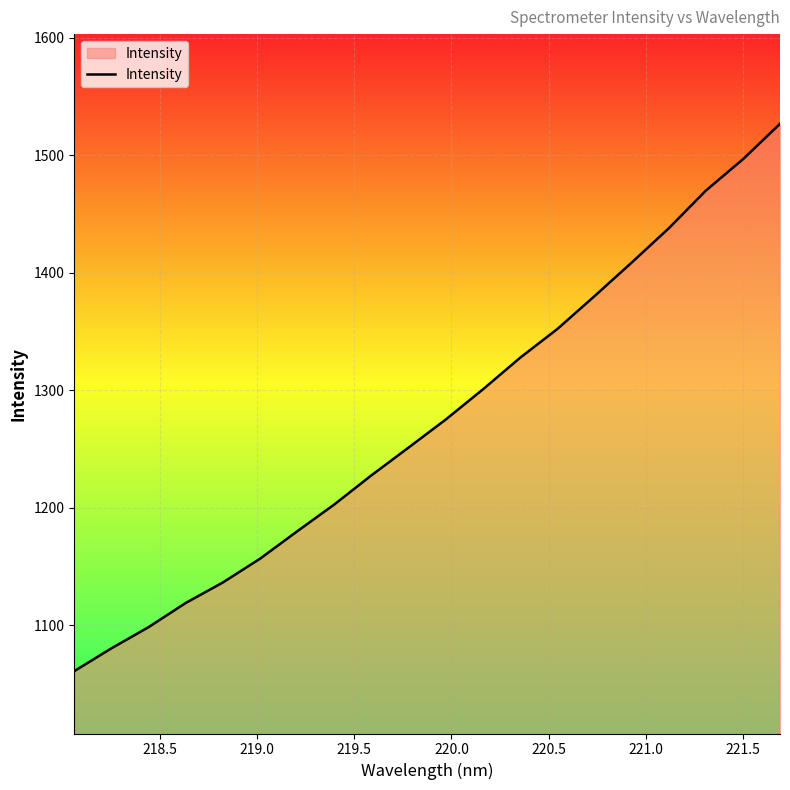

What is the difference between the maximum and minimum values?

465.5